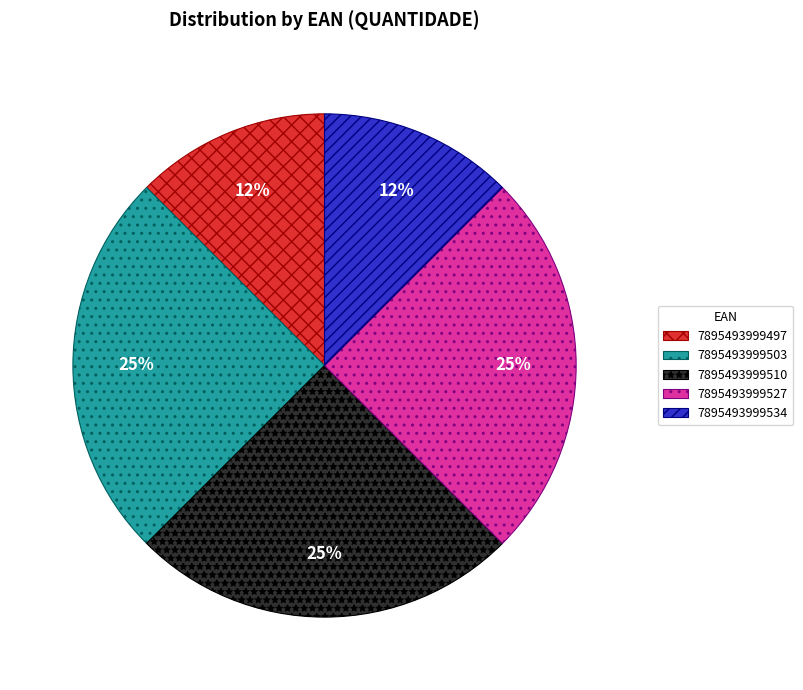

To the nearest percent, what portion does 7895493999527 represent?

25%